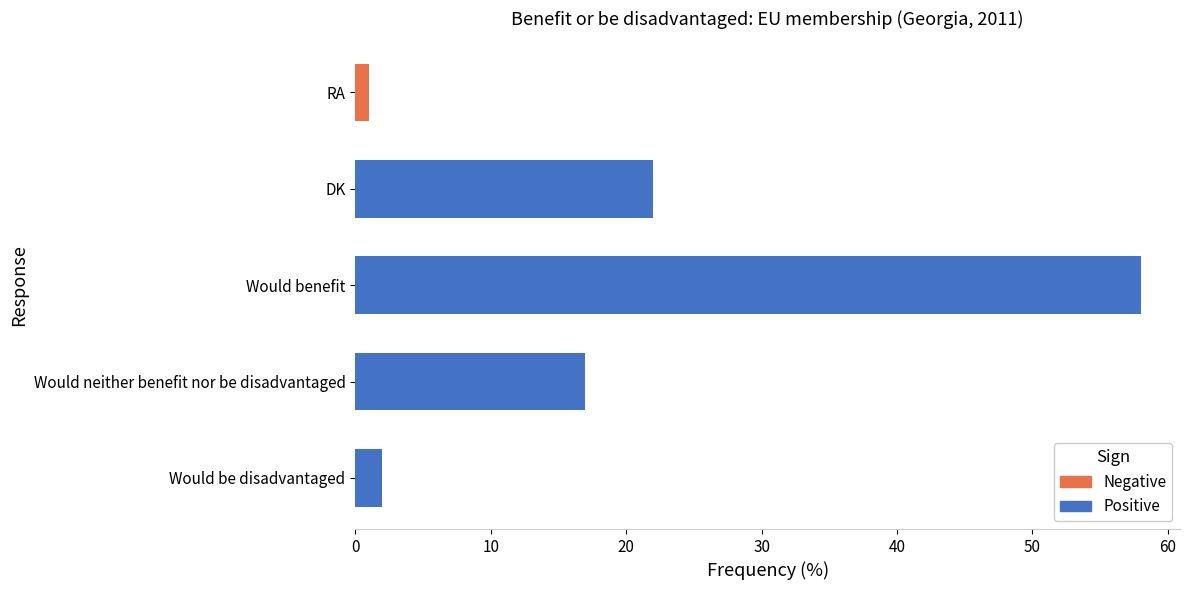

Which category has the highest value across all series?

Would benefit